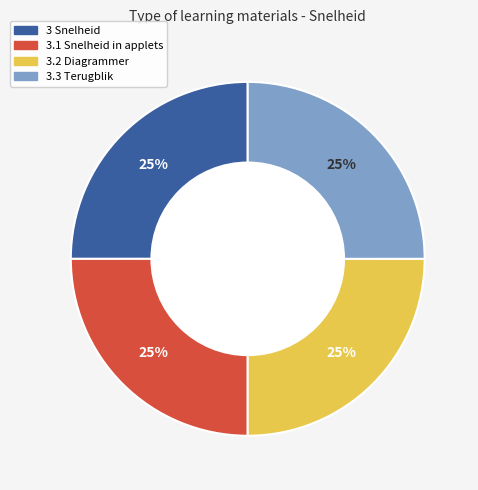

Approximately how many times larger is the value at 3 Snelheid compared to 3.3 Terugblik?

1.0